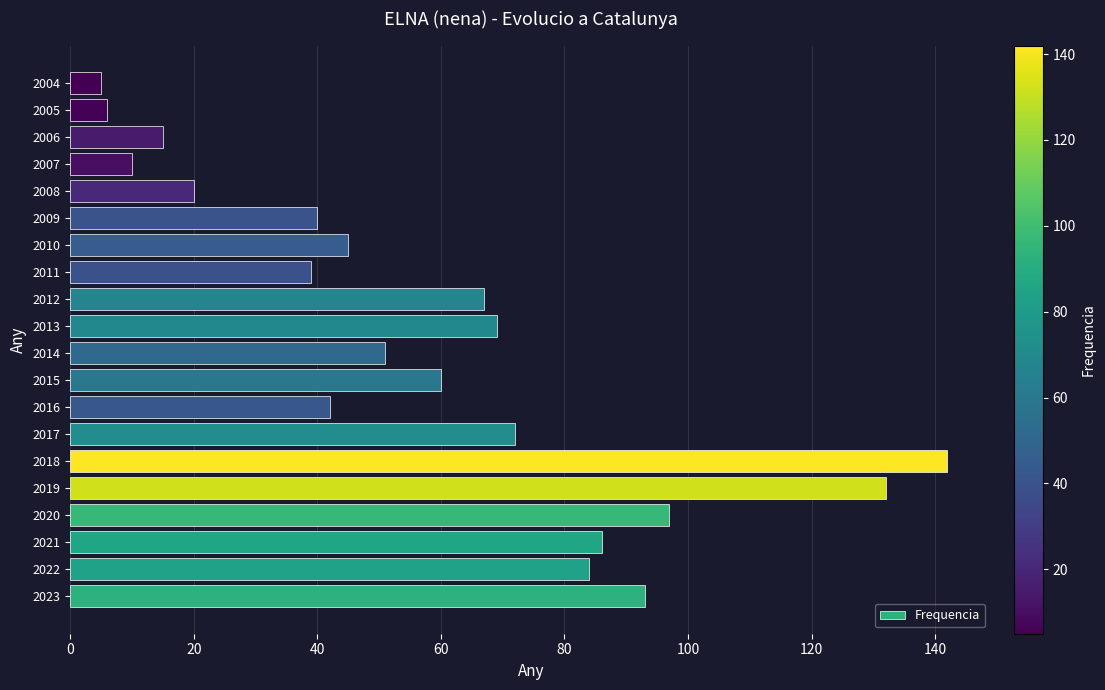

What is the sum of the values at 2013 and 2012?

136